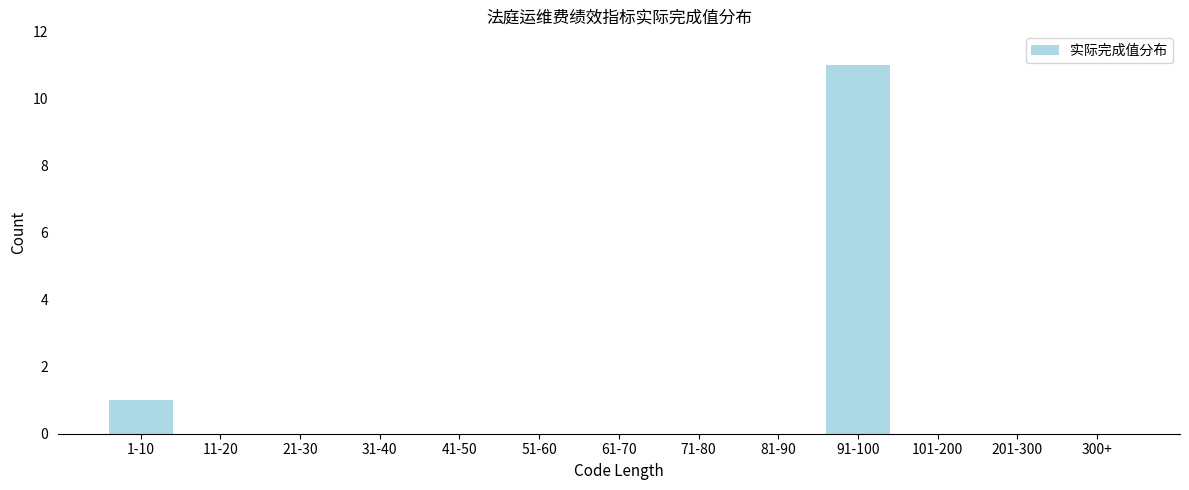

Reading right to left, transcribe all the data shown in this chart.

300+=0	201-300=0	101-200=0	91-100=11	81-90=0	71-80=0	61-70=0	51-60=0	41-50=0	31-40=0	21-30=0	11-20=0	1-10=1